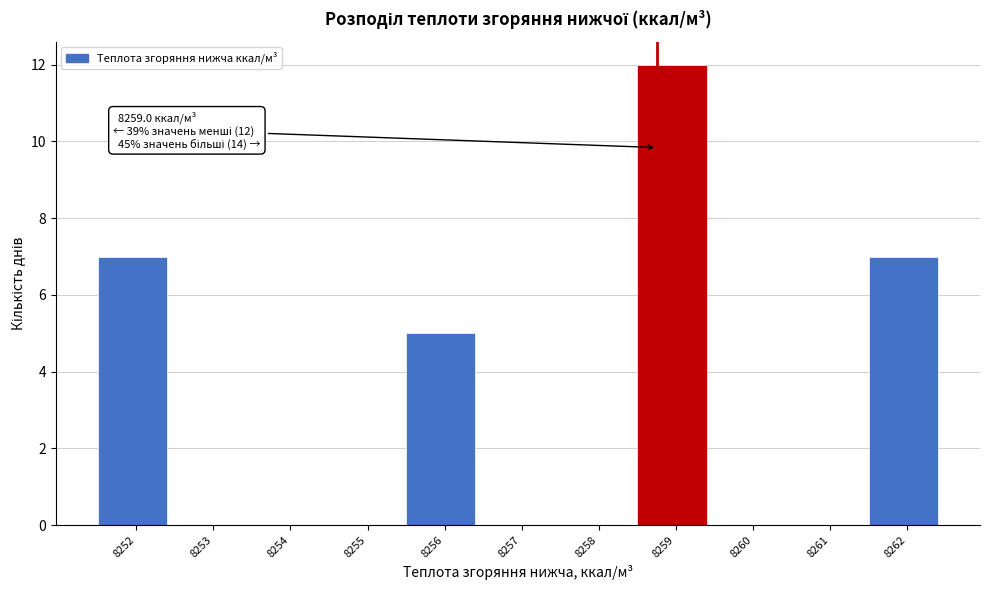

Reading left to right, list all the values displayed in this chart.

8252=7	8253=0	8254=0	8255=0	8256=5	8257=0	8258=0	8259=12	8260=0	8261=0	8262=7